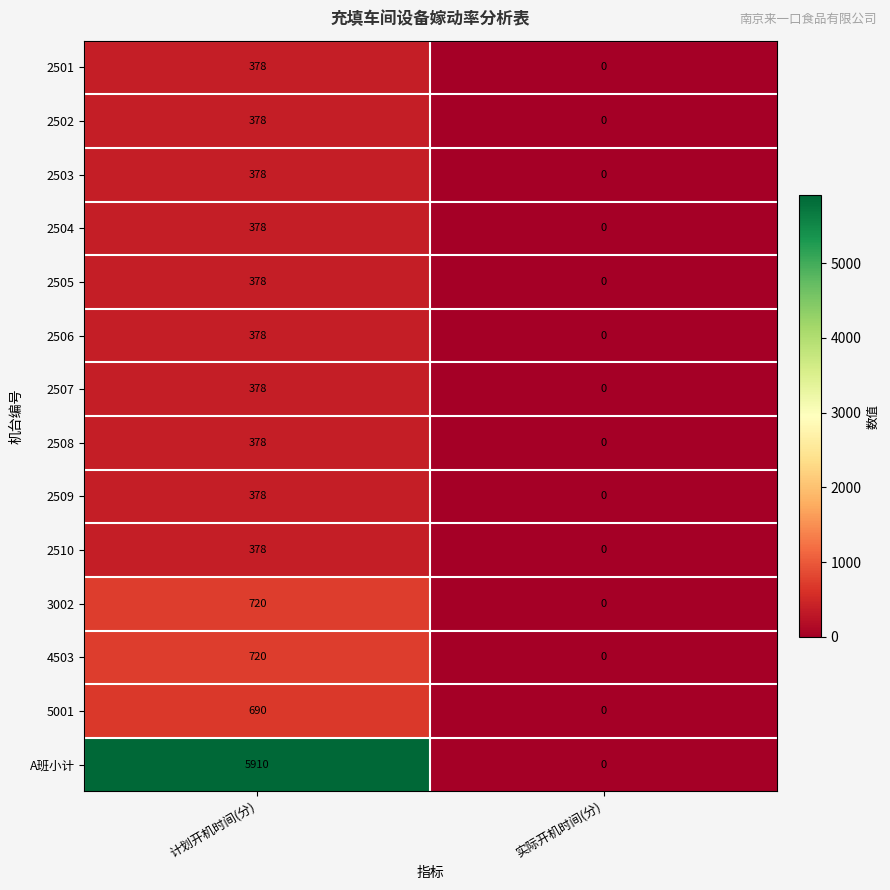

At which category does the chart reach its peak across all series?

计划开机时间(分)